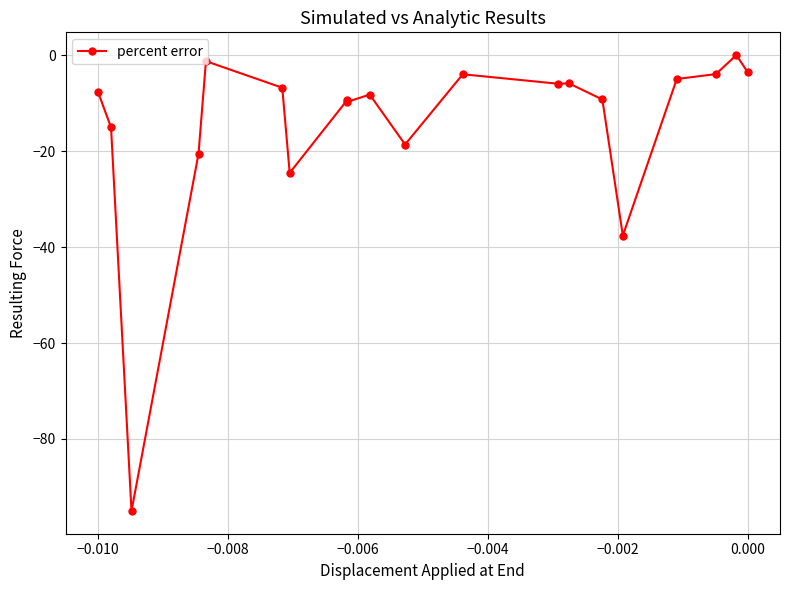

How many lines are shown in the chart?

1